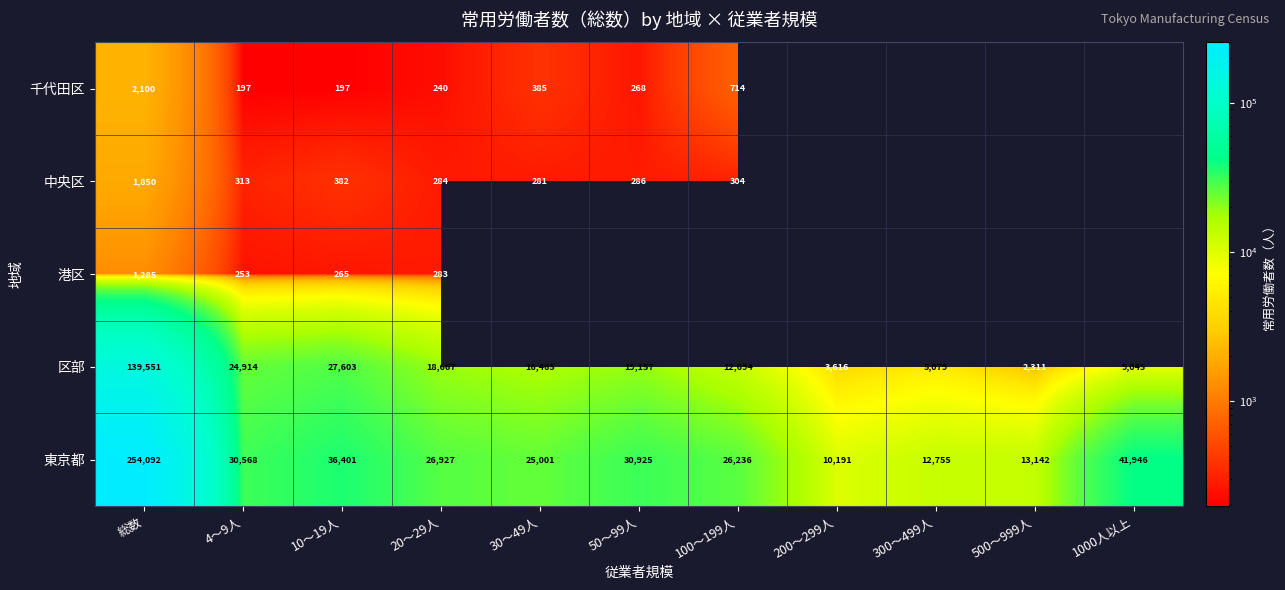

What is the difference between the maximum and minimum values in the 区部 series?

137240